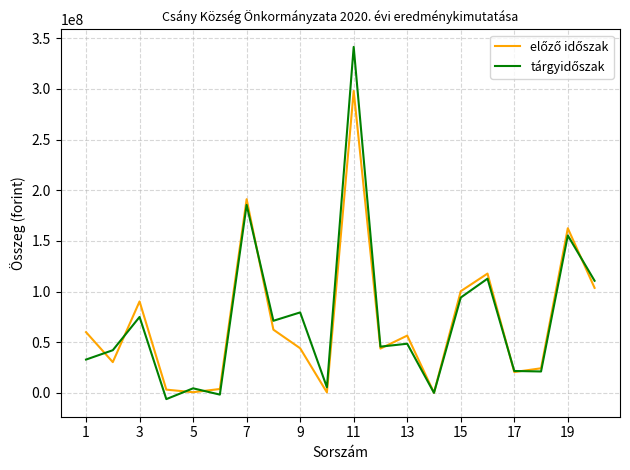

How many times do előző időszak and tárgyidőszak cross each other?

9